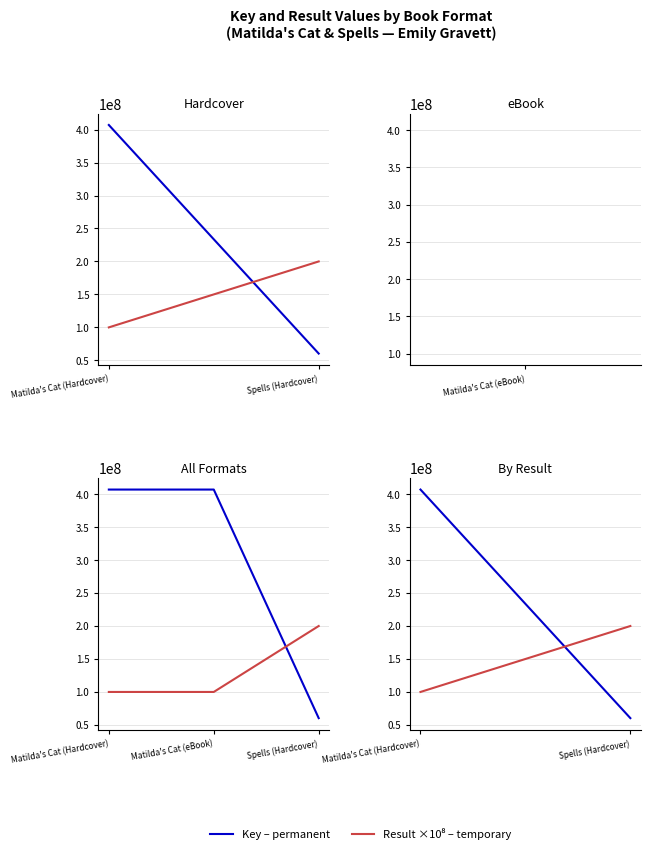

What is the greatest value displayed?

406940619